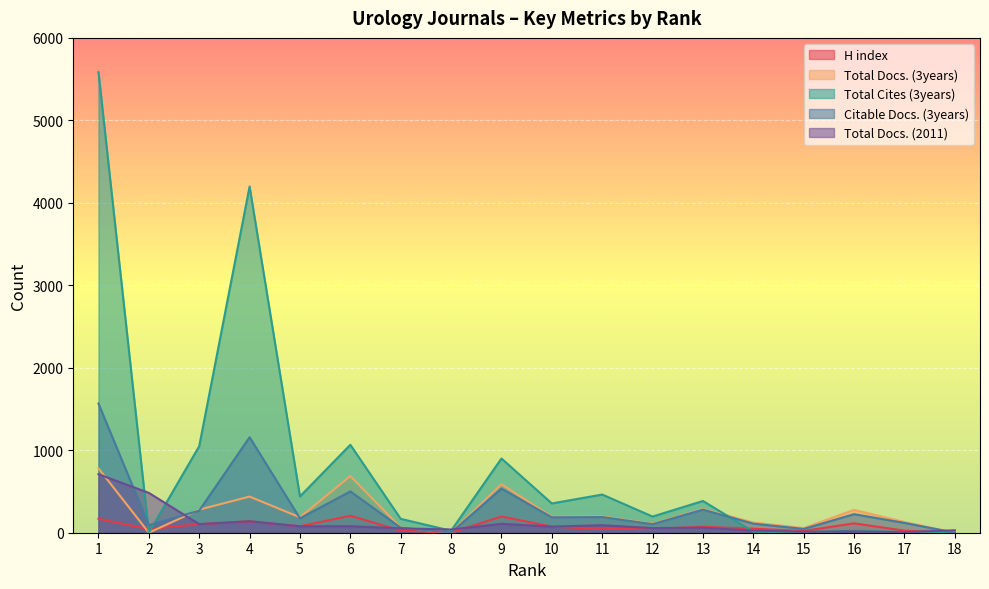

Which category has the lowest value in the Total Docs. (2011) series?

17